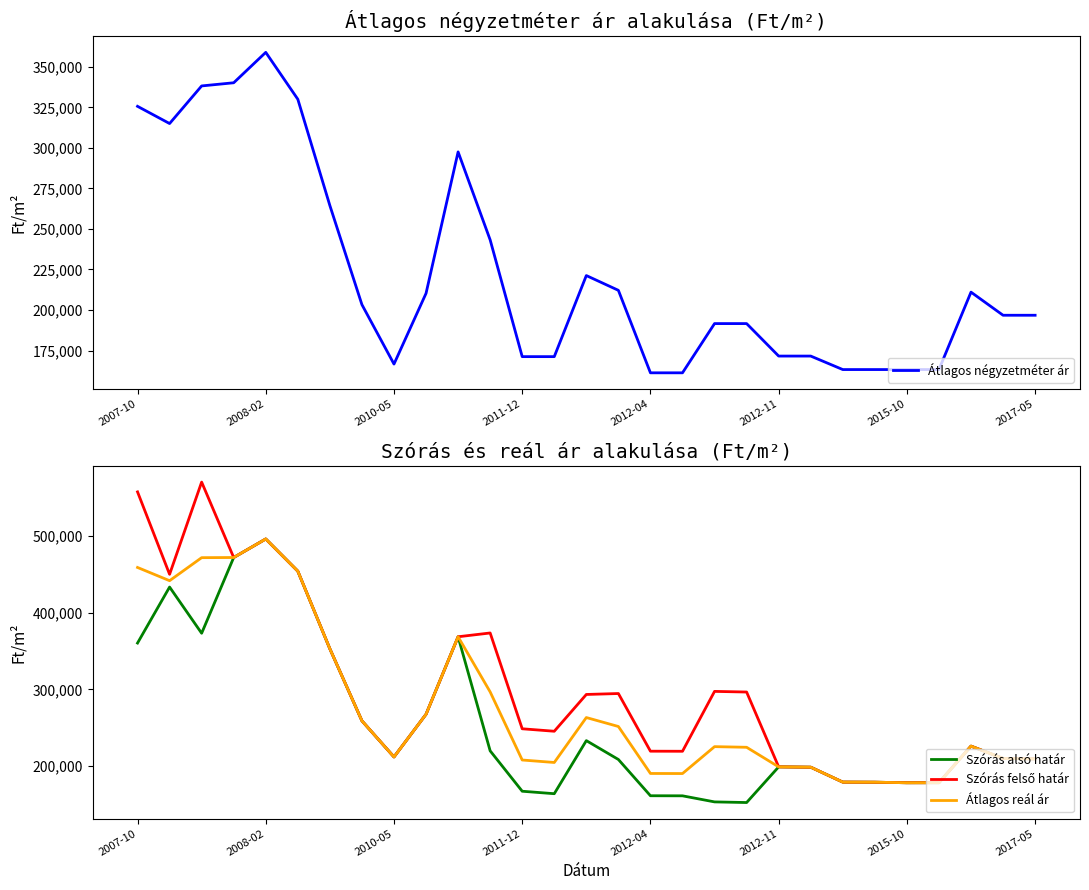

What are all the series names shown in the legend?

Átlagos négyzetméter ár, Szórás alsó határ, Szórás felső határ, Átlagos reál ár